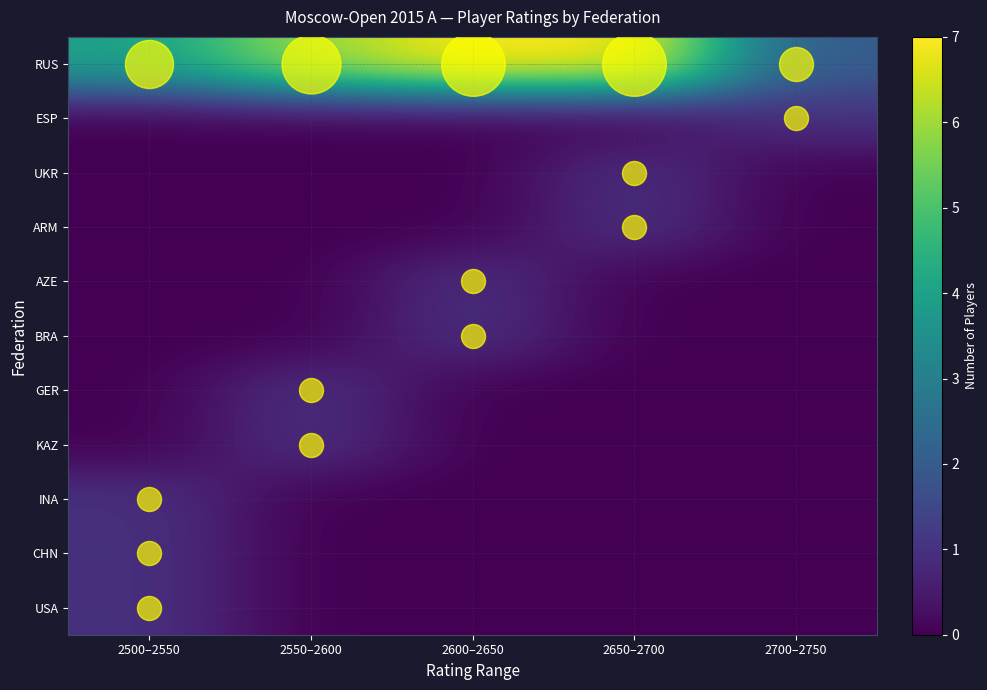

Reading left to right, transcribe all the data shown in this chart.

RUS: 2500–2550=4	2550–2600=6	2600–2650=7	2650–2700=7	2700–2750=2
ESP: 2500–2550=0	2550–2600=0	2600–2650=0	2650–2700=0	2700–2750=1
UKR: 2500–2550=0	2550–2600=0	2600–2650=0	2650–2700=1	2700–2750=0
ARM: 2500–2550=0	2550–2600=0	2600–2650=0	2650–2700=1	2700–2750=0
AZE: 2500–2550=0	2550–2600=0	2600–2650=1	2650–2700=0	2700–2750=0
BRA: 2500–2550=0	2550–2600=0	2600–2650=1	2650–2700=0	2700–2750=0
GER: 2500–2550=0	2550–2600=1	2600–2650=0	2650–2700=0	2700–2750=0
KAZ: 2500–2550=0	2550–2600=1	2600–2650=0	2650–2700=0	2700–2750=0
INA: 2500–2550=1	2550–2600=0	2600–2650=0	2650–2700=0	2700–2750=0
CHN: 2500–2550=1	2550–2600=0	2600–2650=0	2650–2700=0	2700–2750=0
USA: 2500–2550=1	2550–2600=0	2600–2650=0	2650–2700=0	2700–2750=0